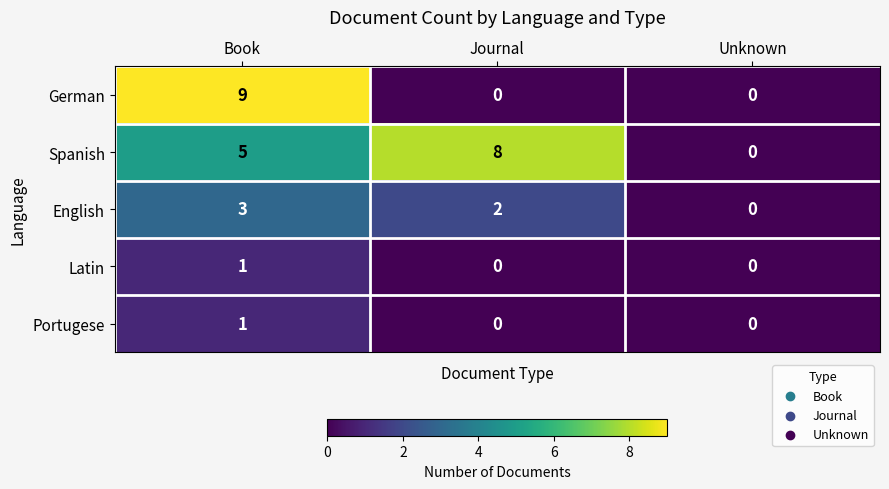

Reading right to left, what are all the values shown in this chart?

German: 0	0	9
Spanish: 0	8	5
English: 0	2	3
Latin: 0	0	1
Portugese: 0	0	1